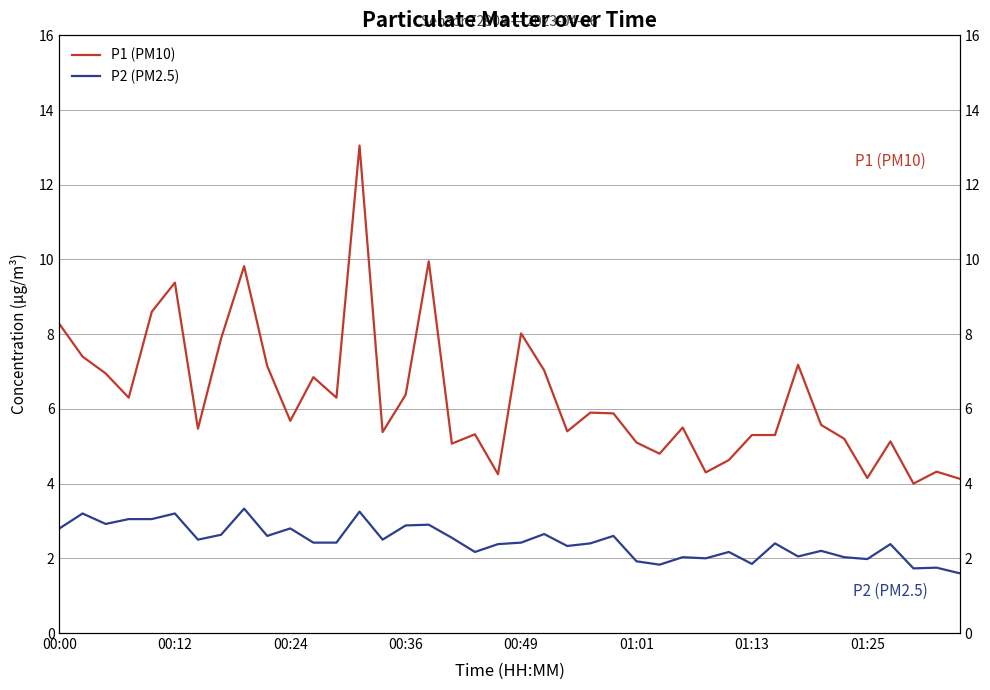

Which series changed the most between 00:36 and 00:49?

P1 (PM10)